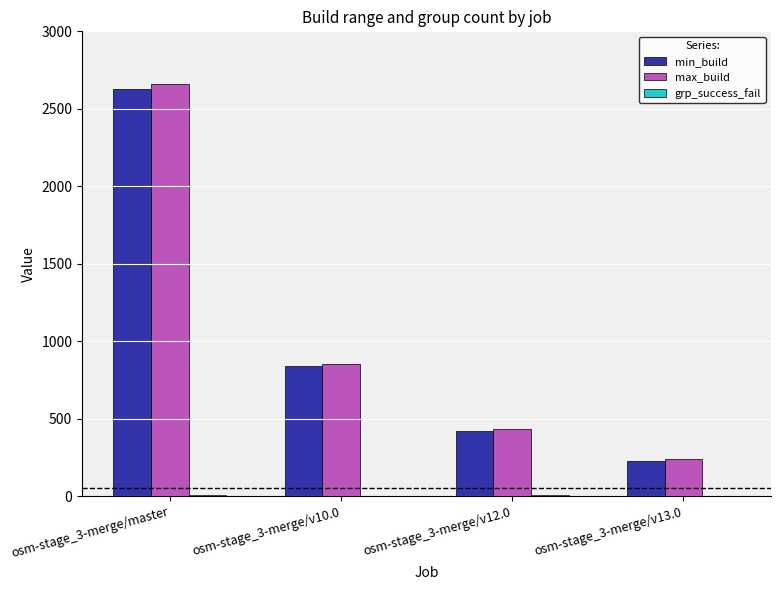

What is the average value of the max_build series?

1048